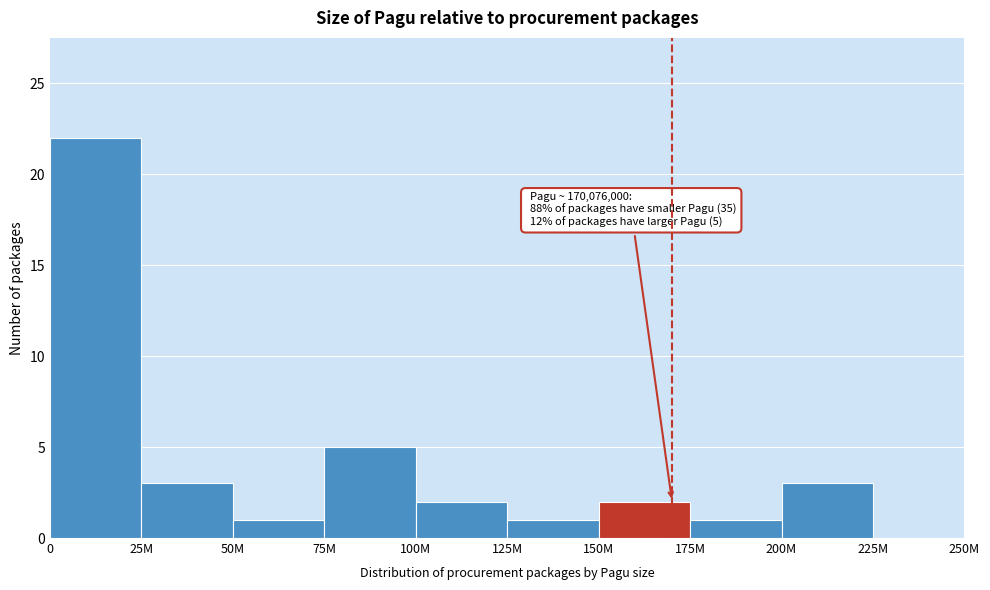

Reading left to right, list all the values displayed in this chart.

0=22	25M=3	50M=1	75M=5	100M=2	125M=1	150M=2	175M=1	200M=3	225M=0